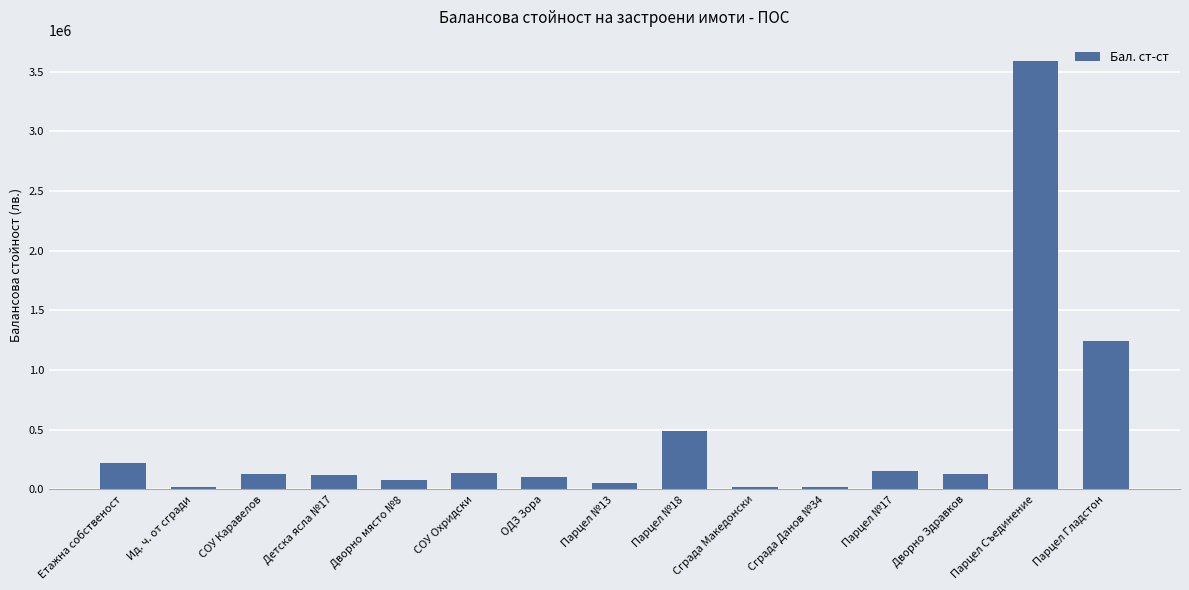

What is the maximum value shown in the chart?

3589407.0